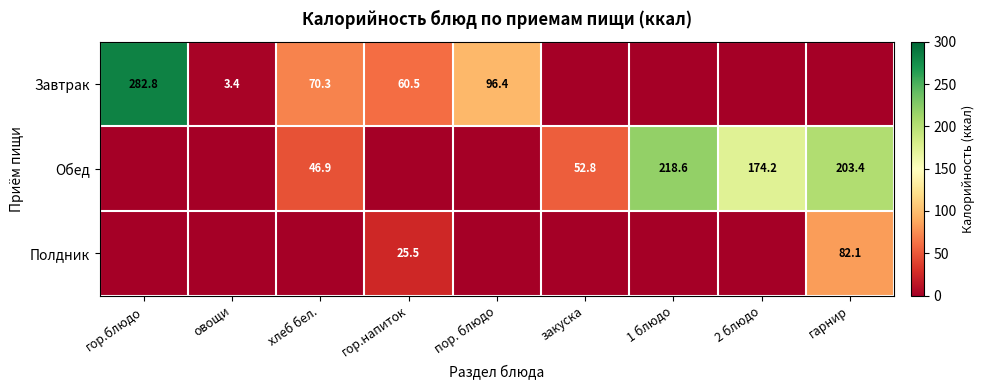

True or false: Завтрак has a value of 96.4 at пор. блюдо.

True